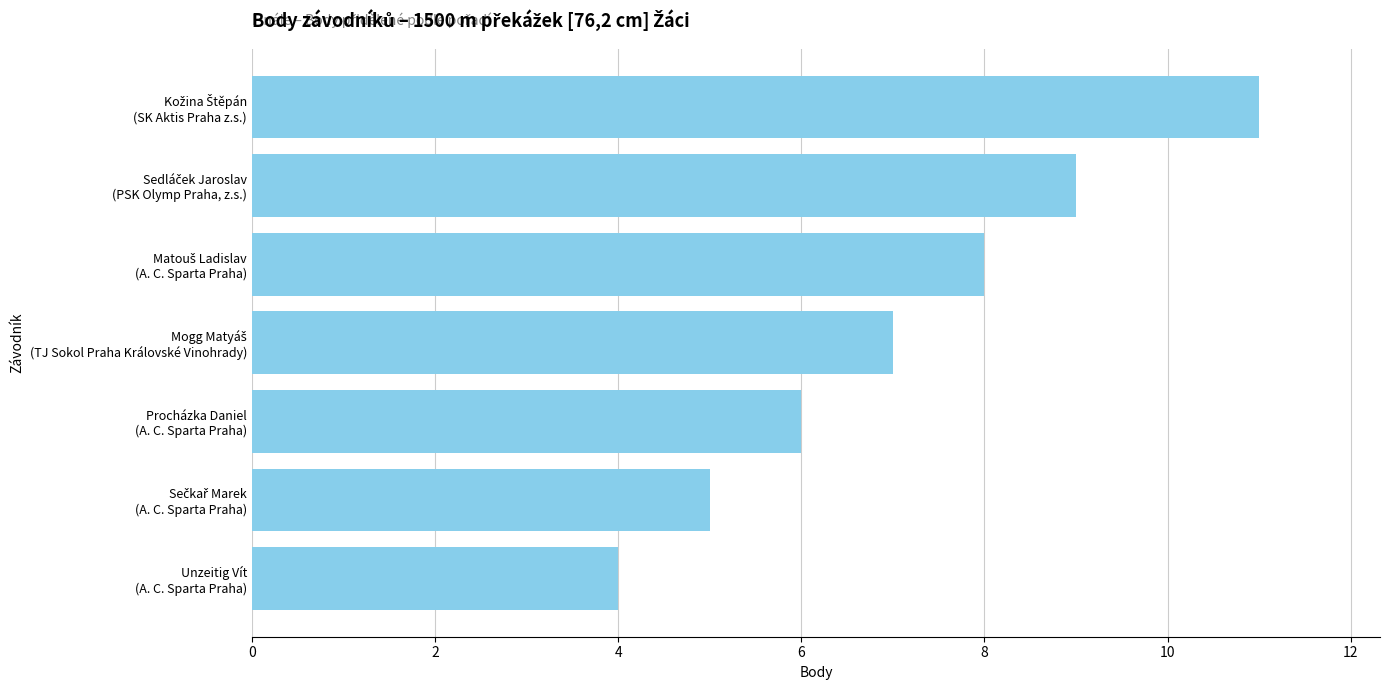

Reading top to bottom, what are all the values shown in this chart?

11	9	8	7	6	5	4